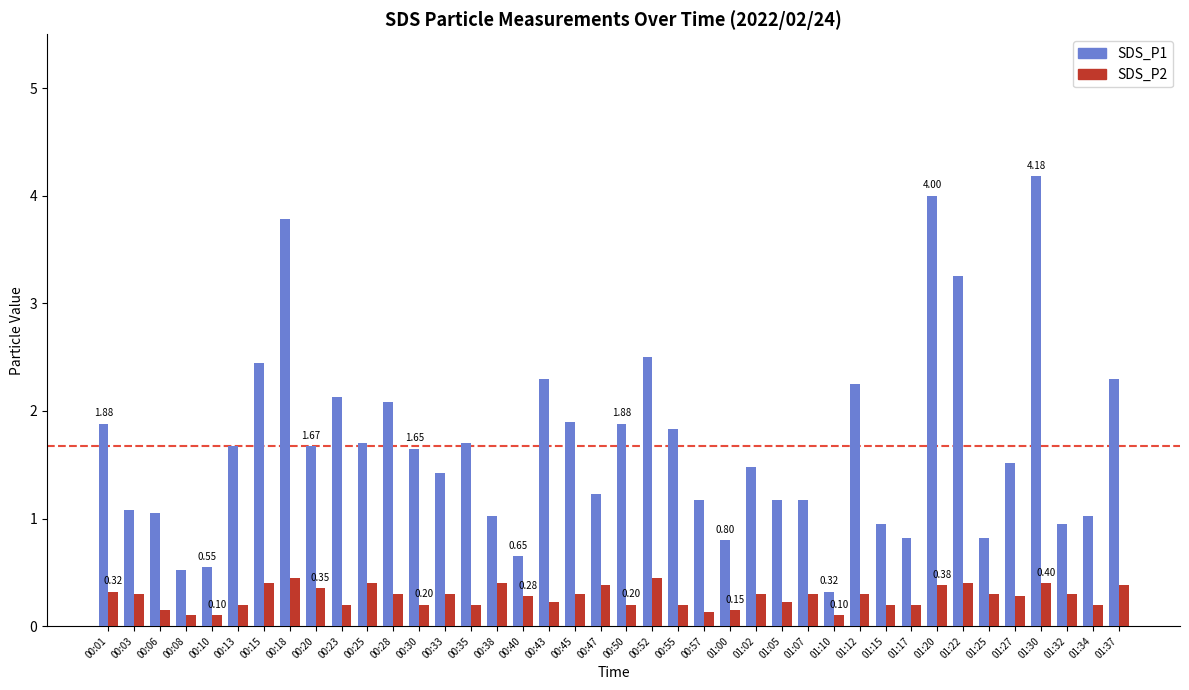

List the series in order of their overall mean, lowest first.

SDS_P2, SDS_P1